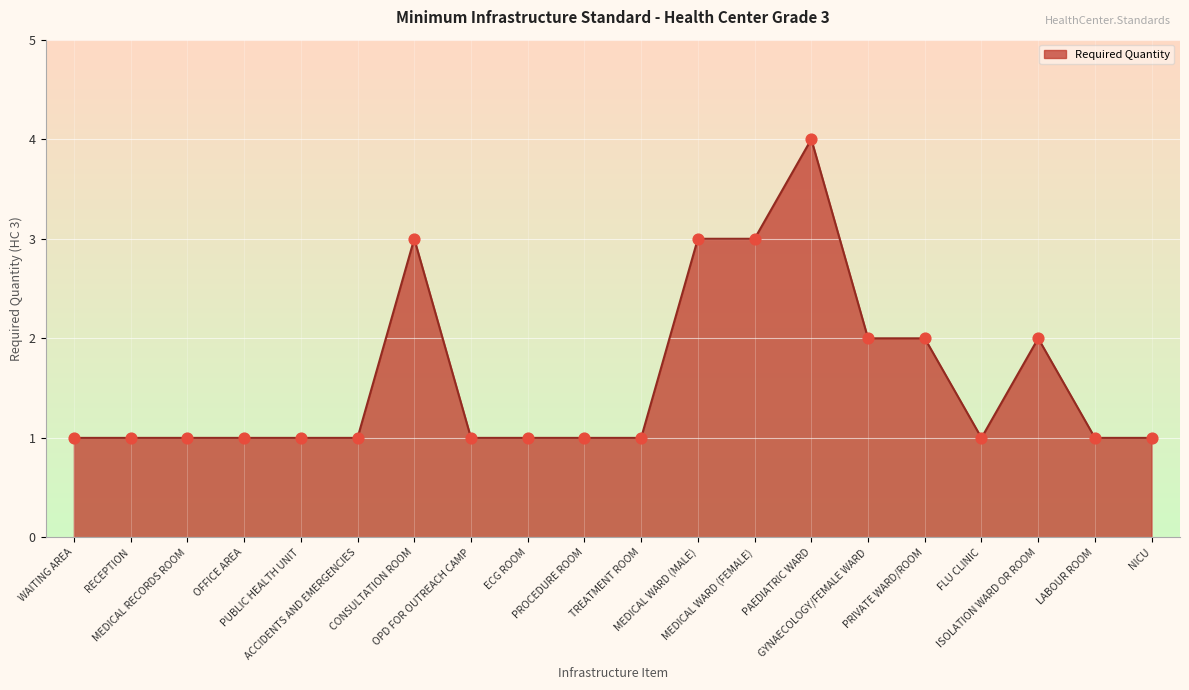

What is the greatest value displayed?

4